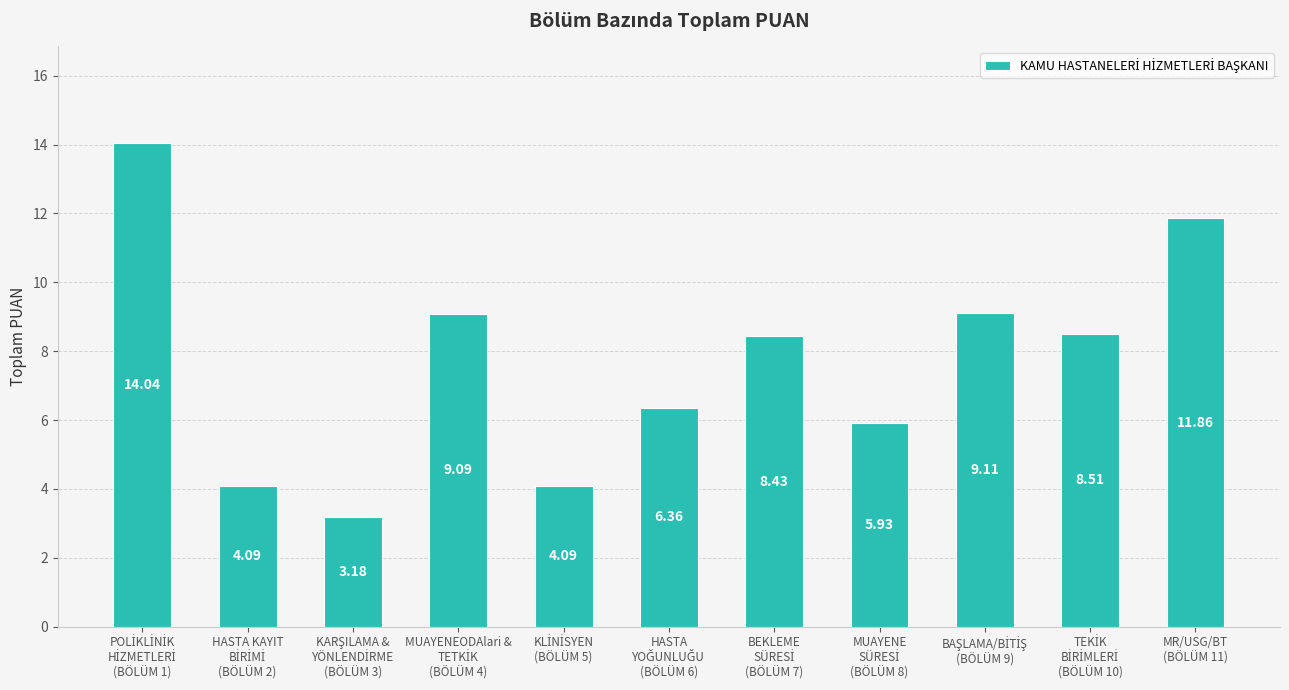

What is the difference between the maximum and minimum values?

10.9